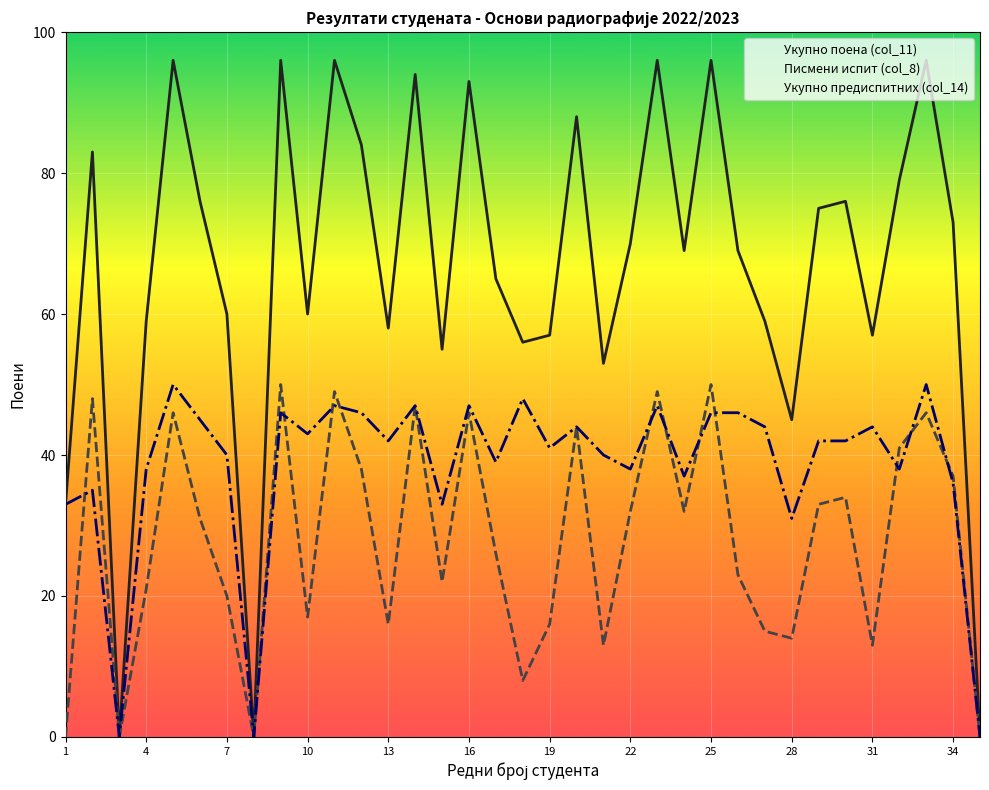

Reading left to right, what are all the values shown in this chart?

Укупно поена (col_11): 33	83	0	59	96	76	60	0	96	60	96	84	58	94	55	93	65	56	57	88	53	70	96	69	96	69	59	45	75	76	57	79	96	73	0
Писмени испит (col_8): 0	48	0	21	46	31	20	0	50	17	49	38	16	47	22	46	26	8	16	44	13	32	49	32	50	23	15	14	33	34	13	41	46	37	0
Укупно предиспитних (col_14): 33	35	0	38	50	45	40	0	46	43	47	46	42	47	33	47	39	48	41	44	40	38	47	37	46	46	44	31	42	42	44	38	50	36	0